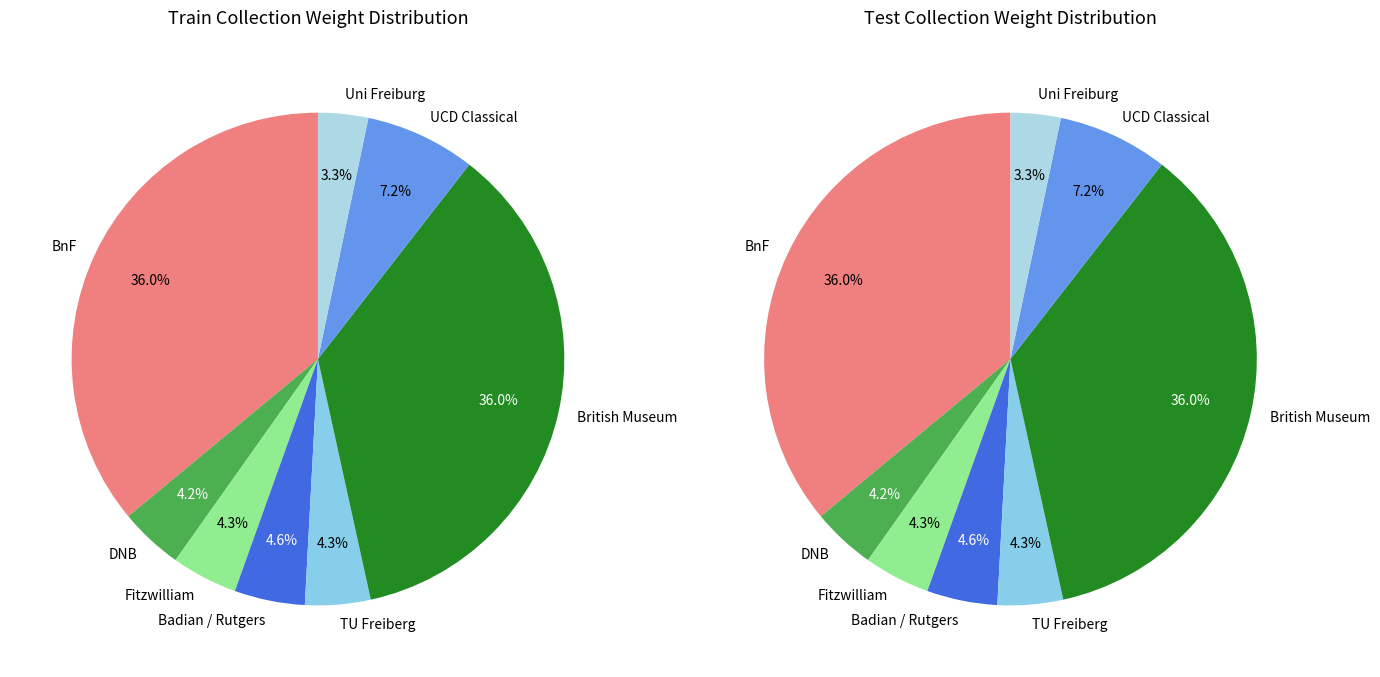

Combined, do Freiberg University of Mining and Technology and Bibliothèque nationale de France account for over 50%?

No